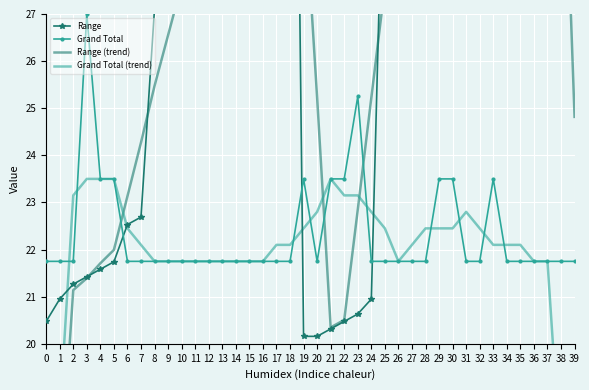

How many series are shown in this chart?

4